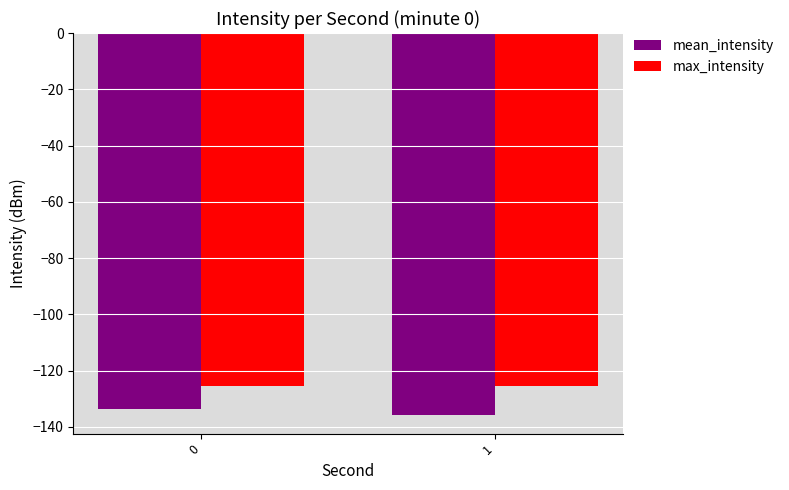

What is the difference between the highest and lowest values at 0?

8.1